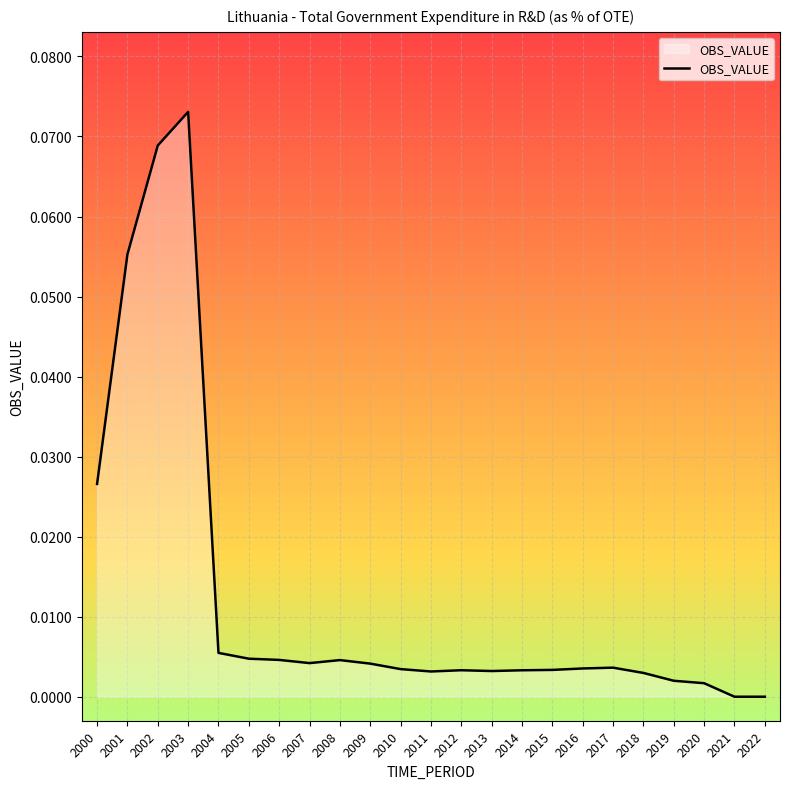

Which label corresponds to the largest value in the chart?

2003